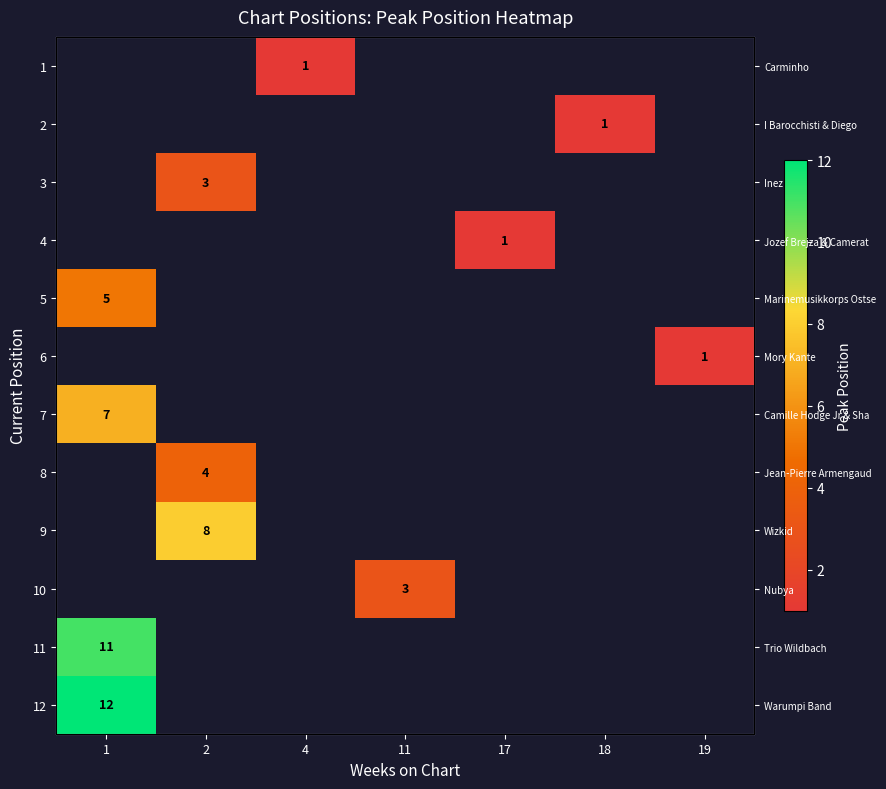

What is the greatest value displayed?

12.0